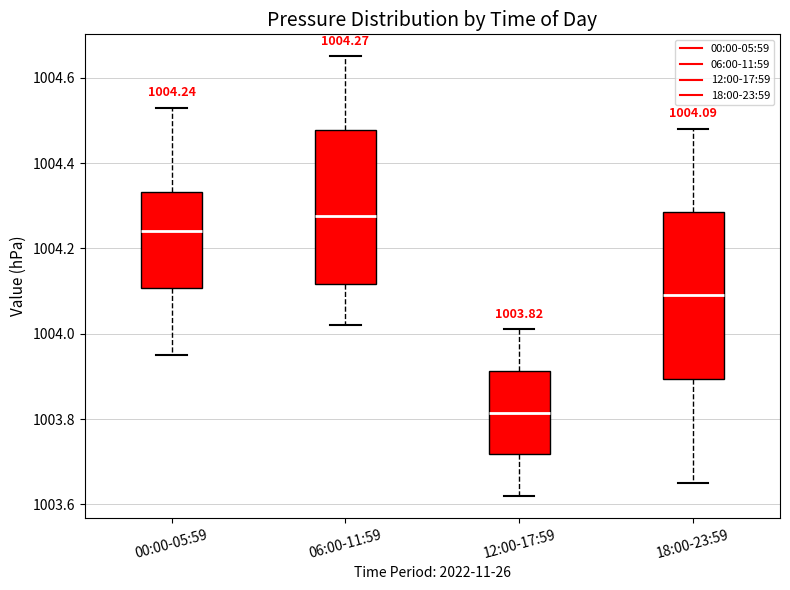

Which box's median line is the lowest?

12:00-17:59